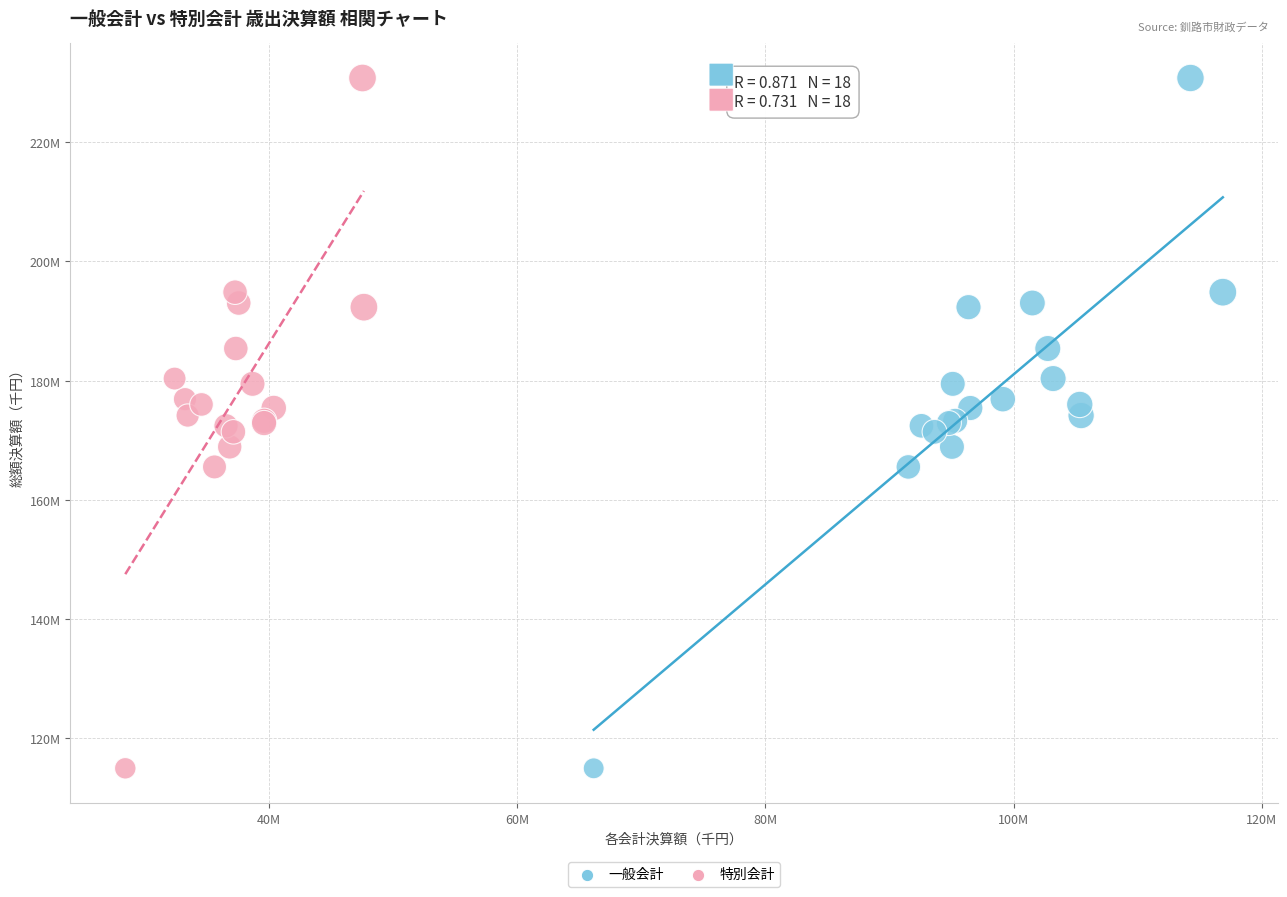

What are all the series names shown in the legend?

一般会計, 特別会計